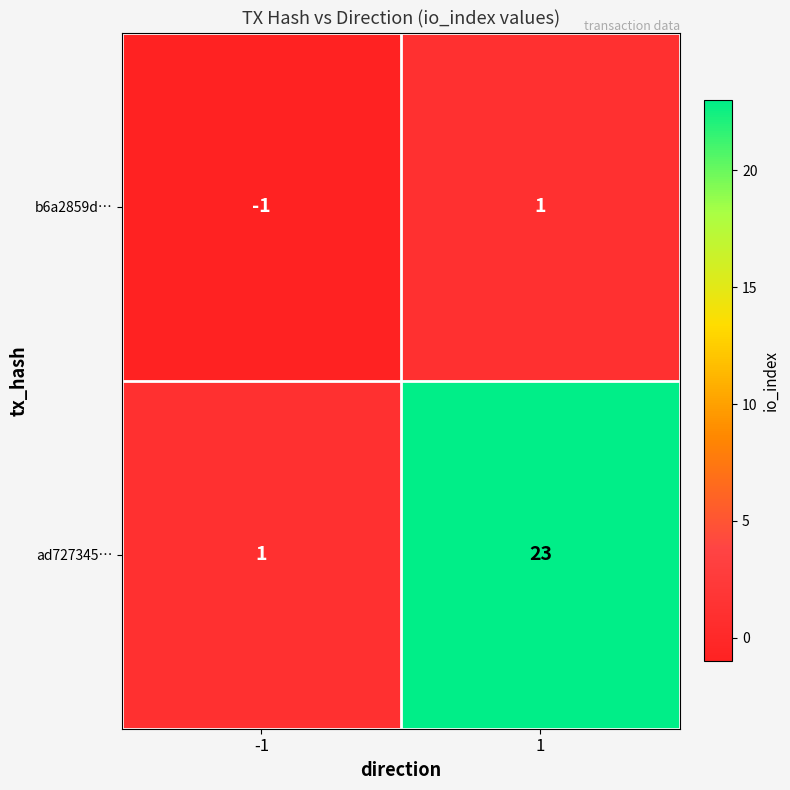

Between -1 and 1, which series saw the biggest shift?

ad727345…